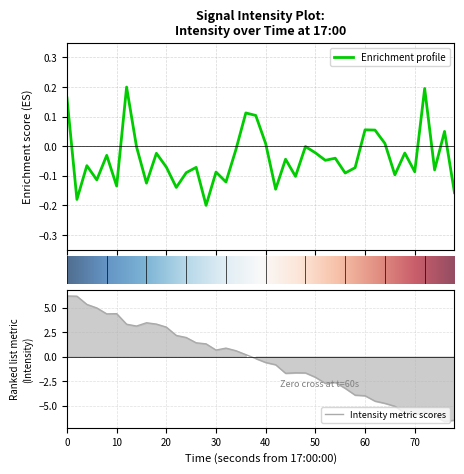

Between 20 and 28, which is larger?

20